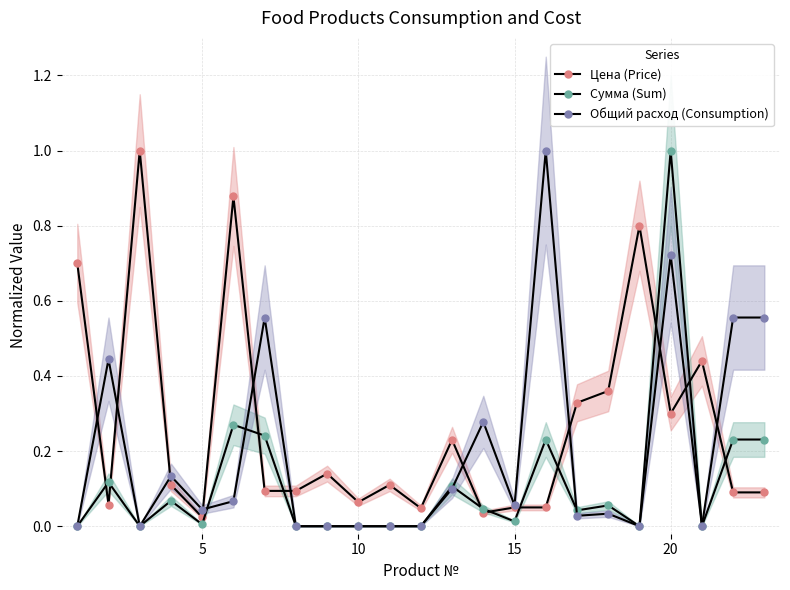

How many values in the Общий расход (Consumption) series exceed 0?

14